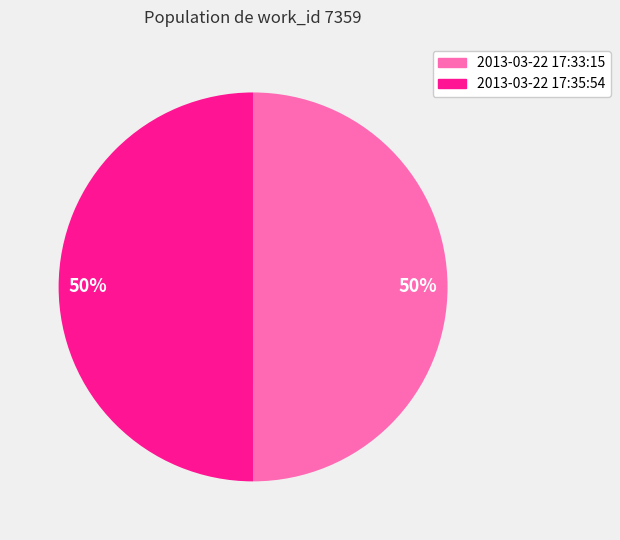

What is the majority slice?

2013-03-22 17:35:54 UTC